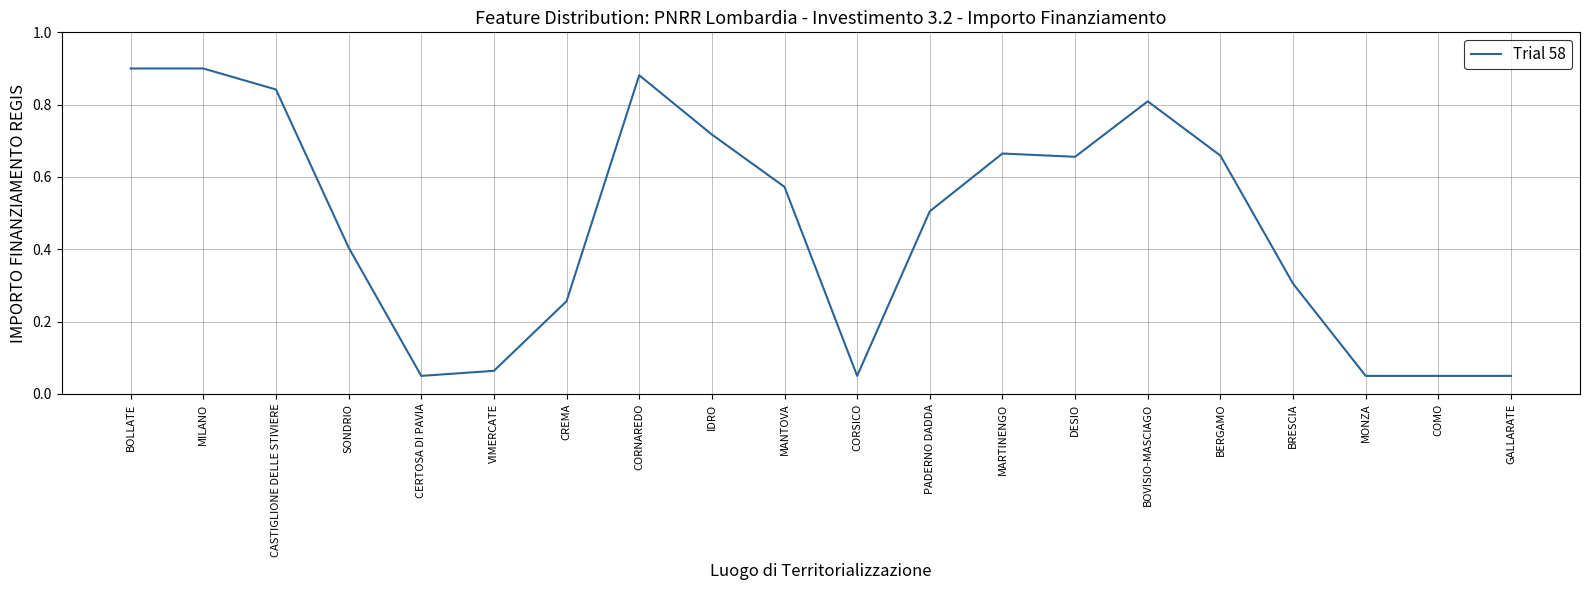

Which has a higher value, BOVISIO-MASCIAGO or CERTOSA DI PAVIA?

BOVISIO-MASCIAGO